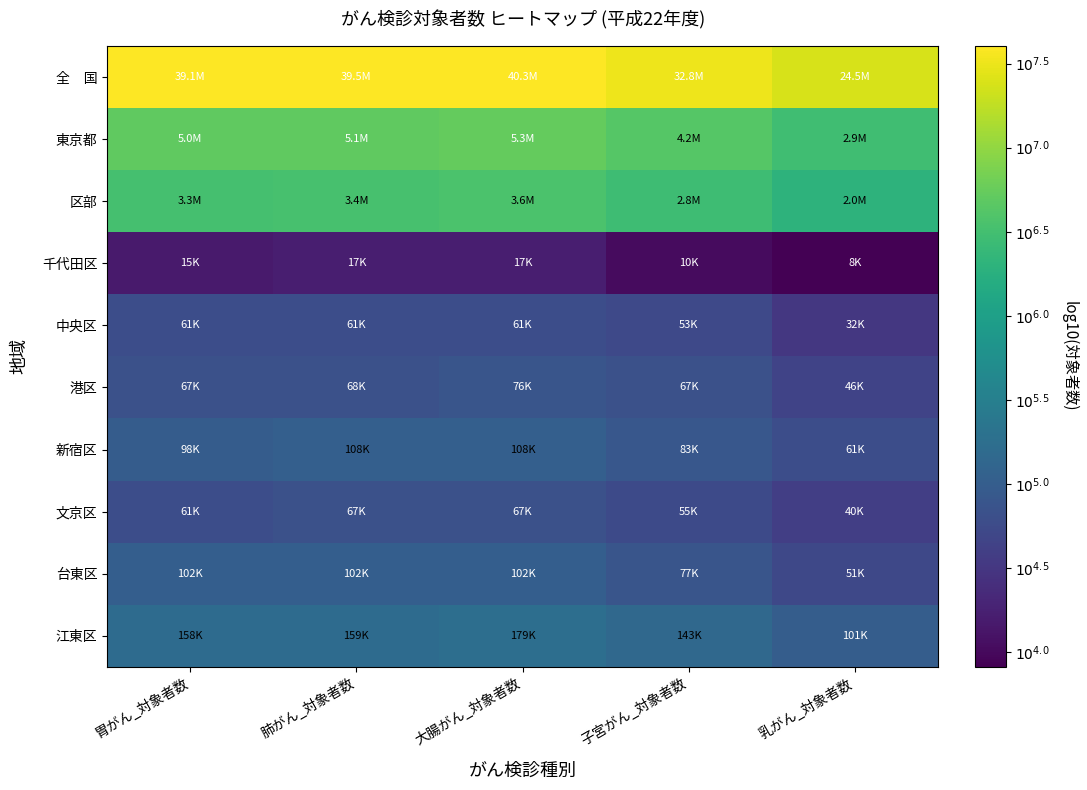

Which label corresponds to the largest value in the chart?

大腸がん_対象者数